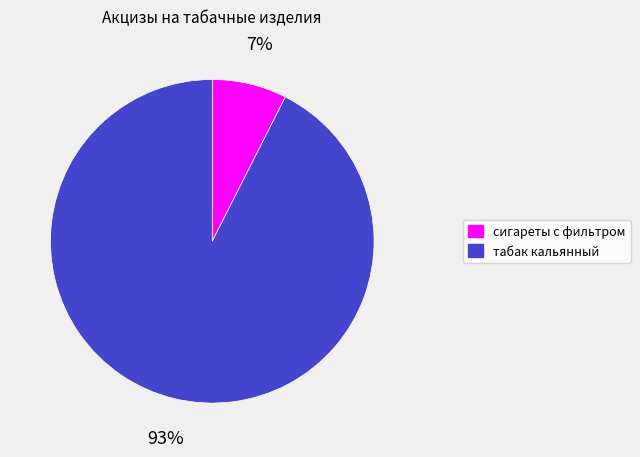

To the nearest percent, what is the combined percentage of сигареты с фильтром and табак кальянный?

100%